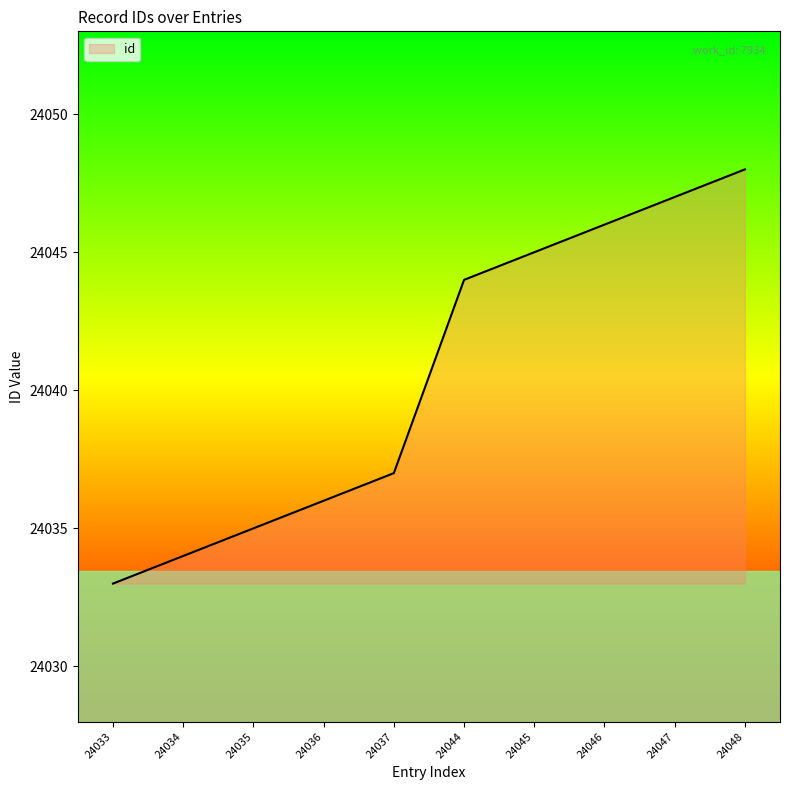

Does the chart display data point markers on the line(s)?

No